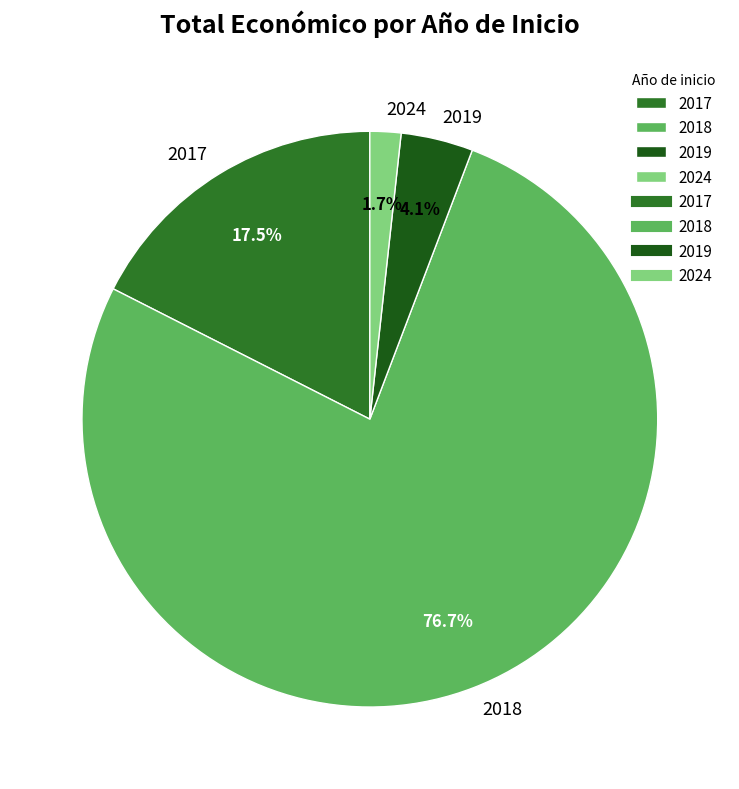

To the nearest percent, what is the difference between the largest and smallest slice percentages?

75%